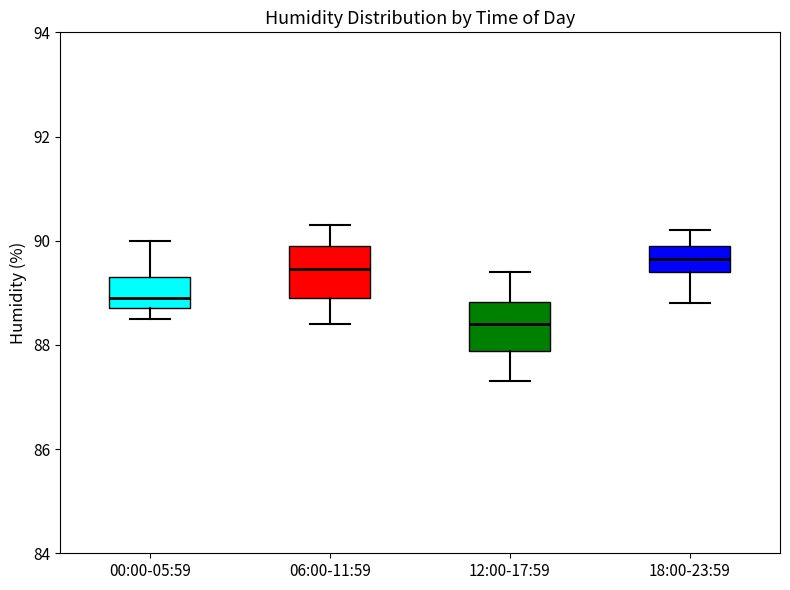

Reading left to right, read every box against the y-axis: the position of its median line, the range the box covers, and the ends of its whiskers. The values are not printed on the chart, so give them approximately, as read against the axis.

00:00-05:59: median 89.0, box 88.8 to 89.4, whiskers 88.6 to 90.0
06:00-11:59: median 89.4, box 89.0 to 90.0, whiskers 88.4 to 90.4
12:00-17:59: median 88.4, box 87.8 to 88.8, whiskers 87.4 to 89.4
18:00-23:59: median 89.6, box 89.4 to 90.0, whiskers 88.8 to 90.2